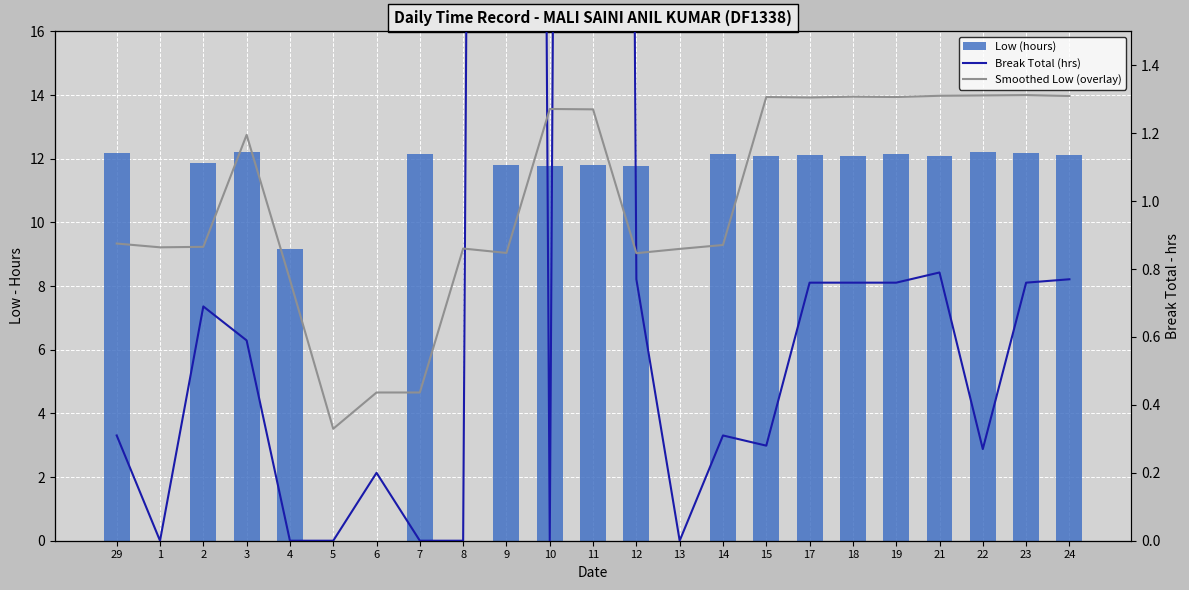

Which has a higher value, 3 or 12?

3